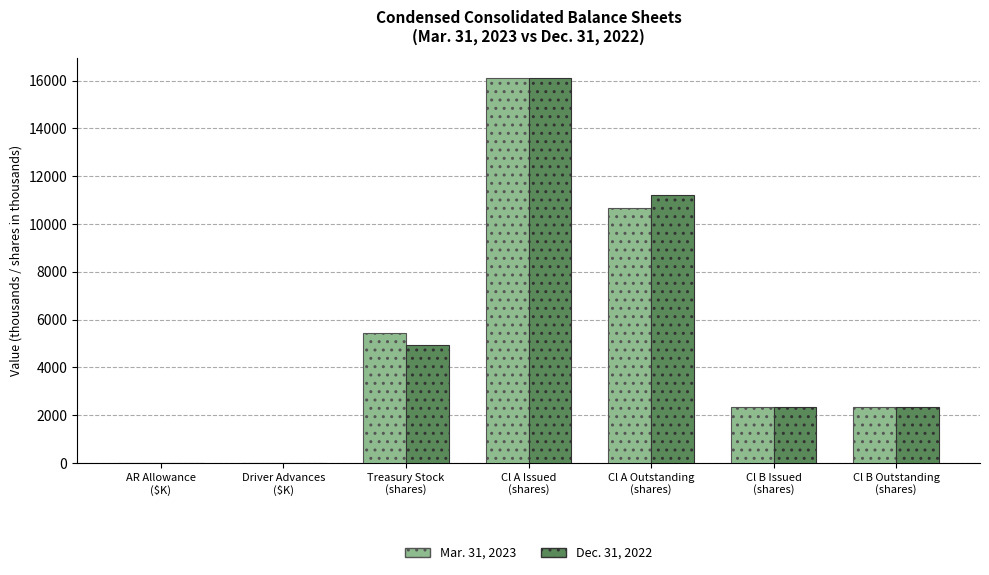

What is the maximum value for Mar. 31, 2023?

16125.8